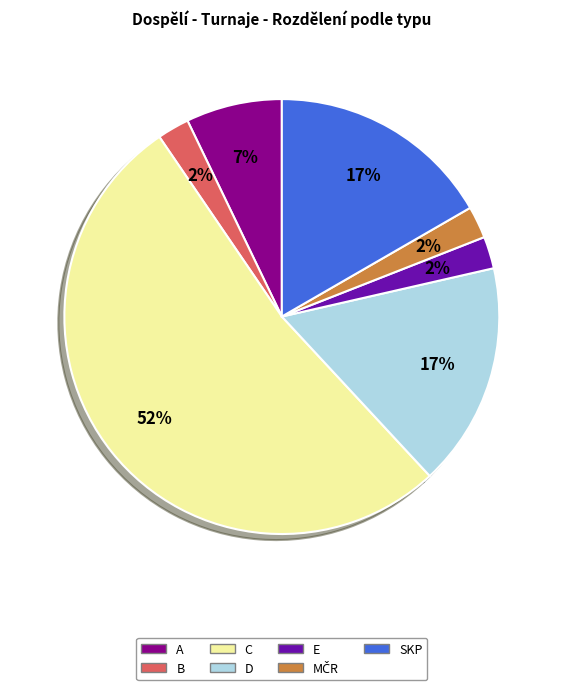

What is the largest slice in the pie chart?

C